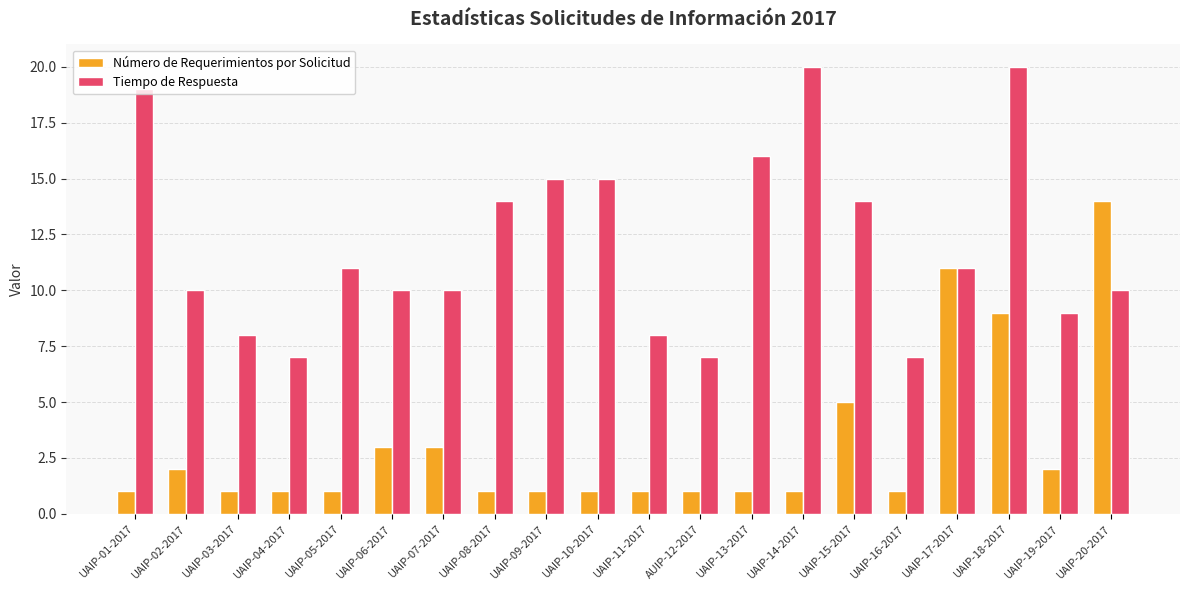

At how many categories does at least one series exceed 1?

20